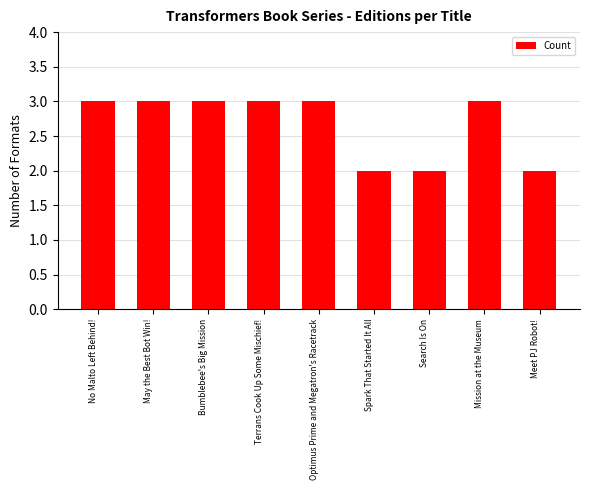

Reading left to right, transcribe all the data shown in this chart.

No Malto Left Behind!=3	May the Best Bot Win!=3	Bumblebee's Big Mission=3	Terrans Cook Up Some Mischief!=3	Optimus Prime and Megatron's Racetrack=3	Spark That Started It All=2	Search Is On=2	Mission at the Museum=3	Meet PJ Robot!=2